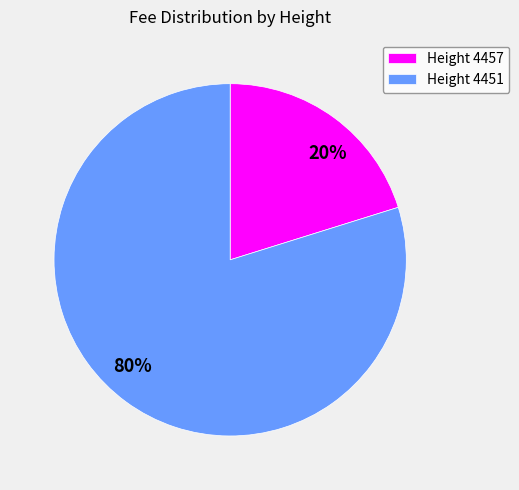

True or false: Height 4451 accounts for 69% of the total.

False